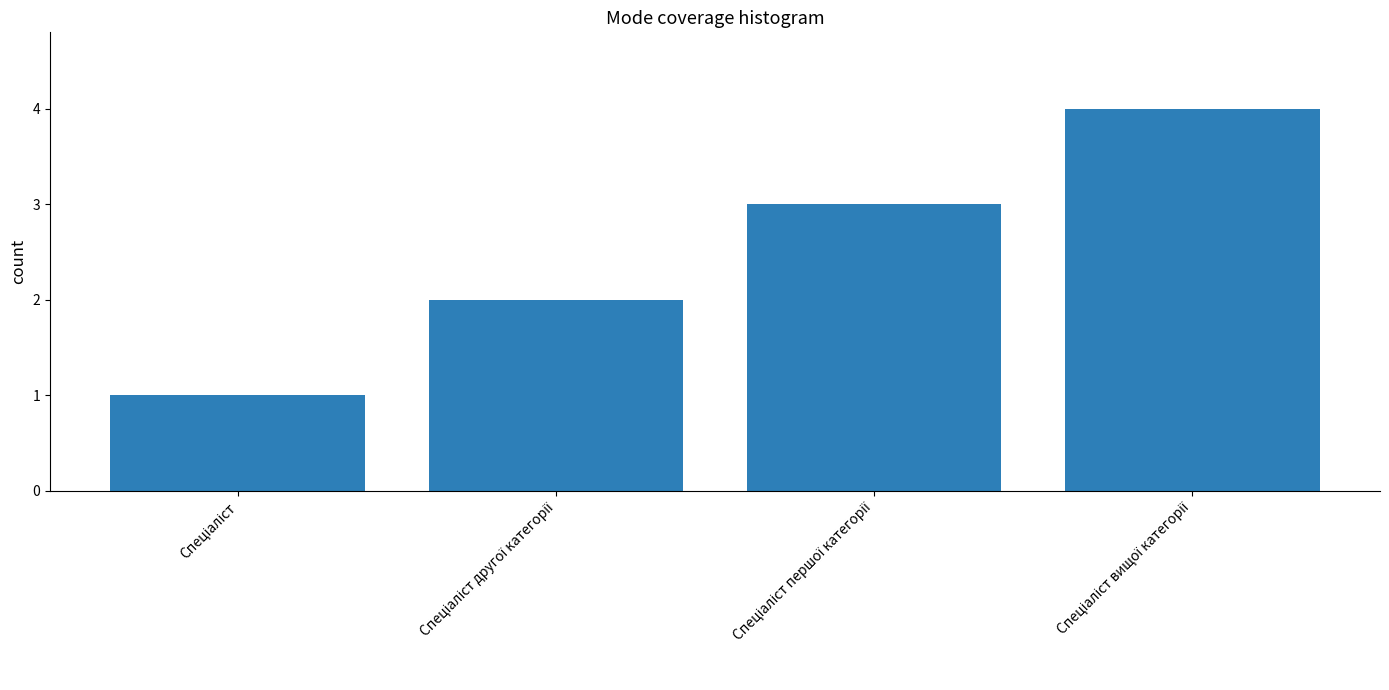

What is the sum of all values?

10